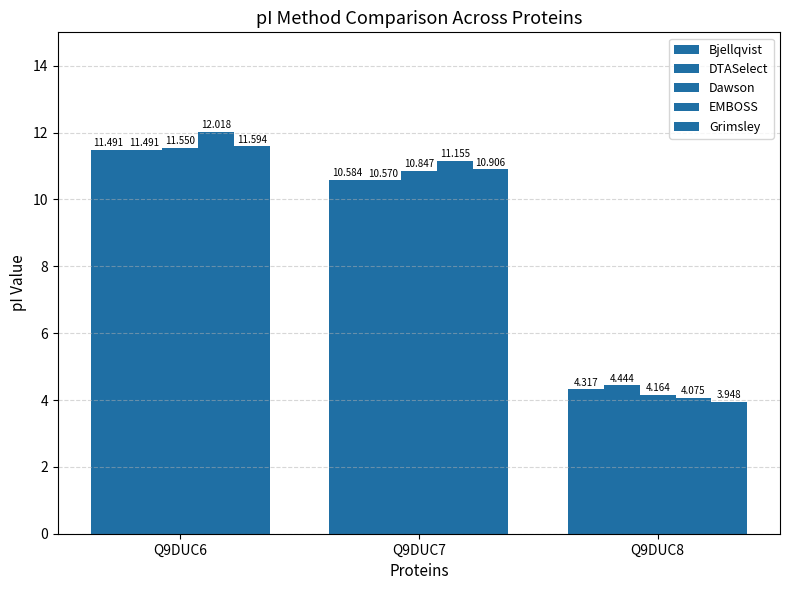

At how many categories does at least one series exceed 7?

2